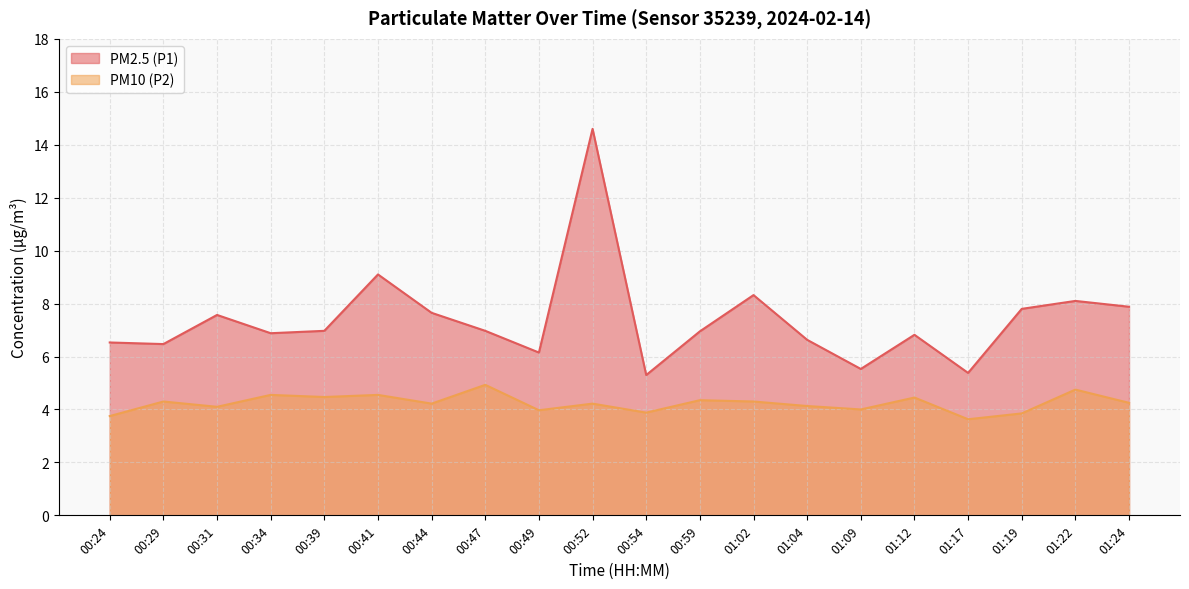

What is the label of the 10th point from the right?

00:54